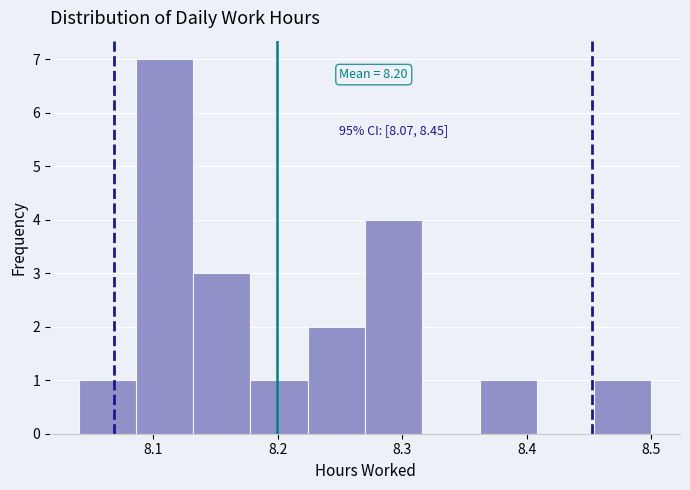

Which range on the x-axis has the tallest bar?

8.086 to 8.132